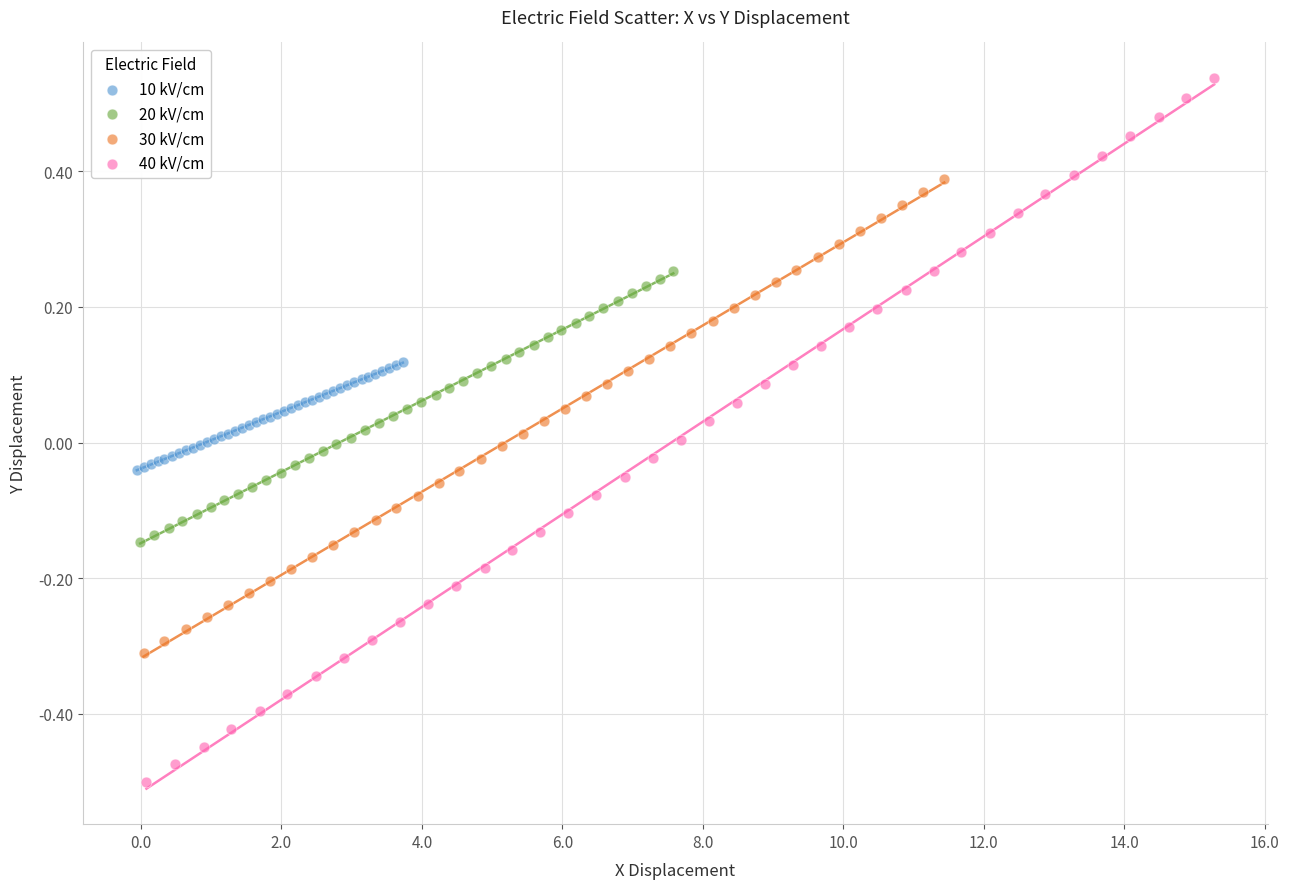

What are all the series names shown in the legend?

10 kV/cm, 20 kV/cm, 30 kV/cm, 40 kV/cm